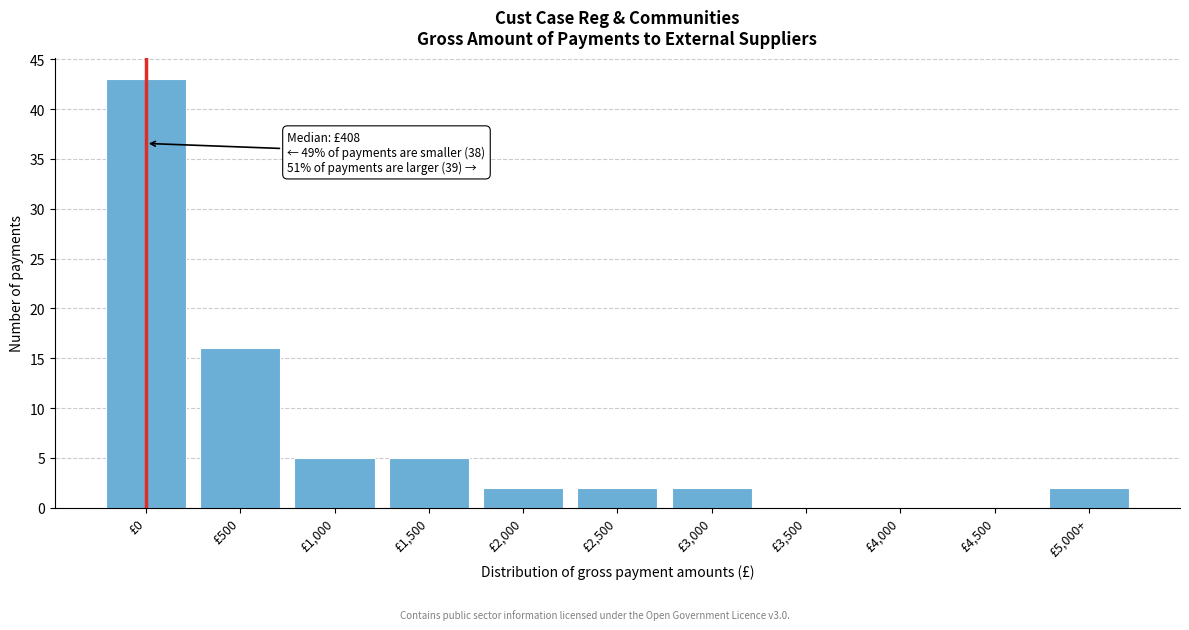

Reading right to left, extract all data points from this chart.

£5,000+=2	£4,500=0	£4,000=0	£3,500=0	£3,000=2	£2,500=2	£2,000=2	£1,500=5	£1,000=5	£500=16	£0=43